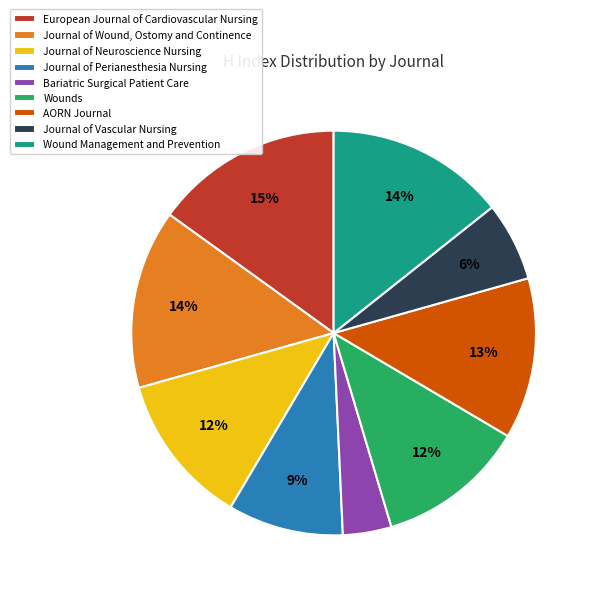

To the nearest percent, what is the average slice percentage?

11%